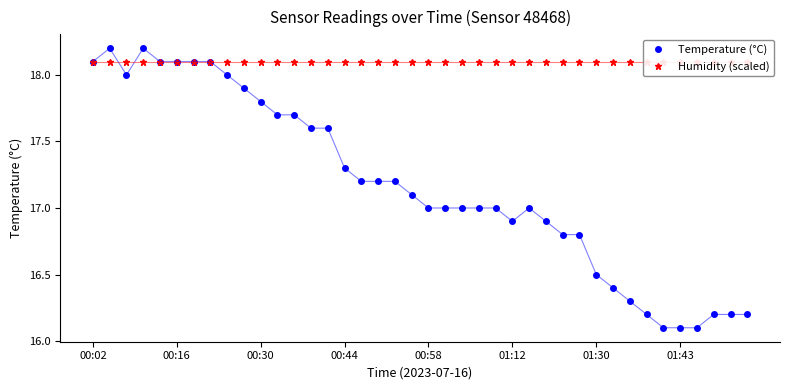

Reading left to right, list all the values displayed in this chart.

Temperature (°C): 18.1	18.2	18.0	18.2	18.1	18.1	18.1	18.1	18.0	17.9	17.8	17.7	17.7	17.6	17.6	17.3	17.2	17.2	17.2	17.1	17.0	17.0	17.0	17.0	17.0	16.9	17.0	16.9	16.8	16.8	16.5	16.4	16.3	16.2	16.1	16.1	16.1	16.2	16.2	16.2
Humidity (scaled): 18.1	18.1	18.1	18.1	18.1	18.1	18.1	18.1	18.1	18.1	18.1	18.1	18.1	18.1	18.1	18.1	18.1	18.1	18.1	18.1	18.1	18.1	18.1	18.1	18.1	18.1	18.1	18.1	18.1	18.1	18.1	18.1	18.1	18.1	18.1	18.1	18.1	18.1	18.1	18.1